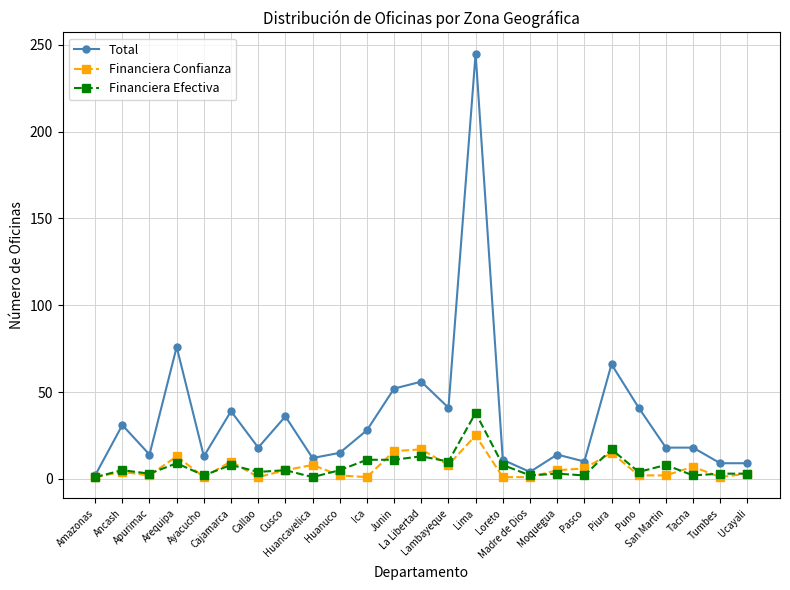

Where is the first local maximum for Total?

Ancash